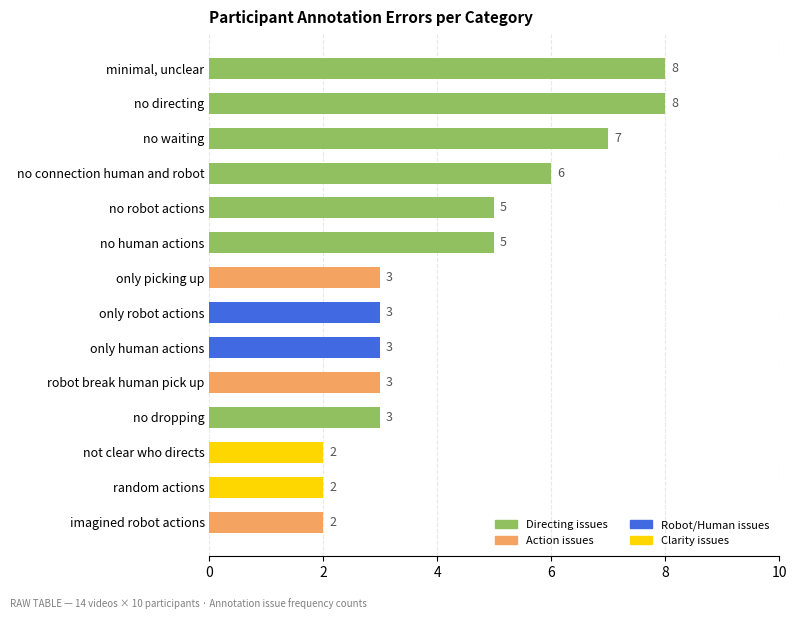

The value at no human actions is 3. True or false?

False